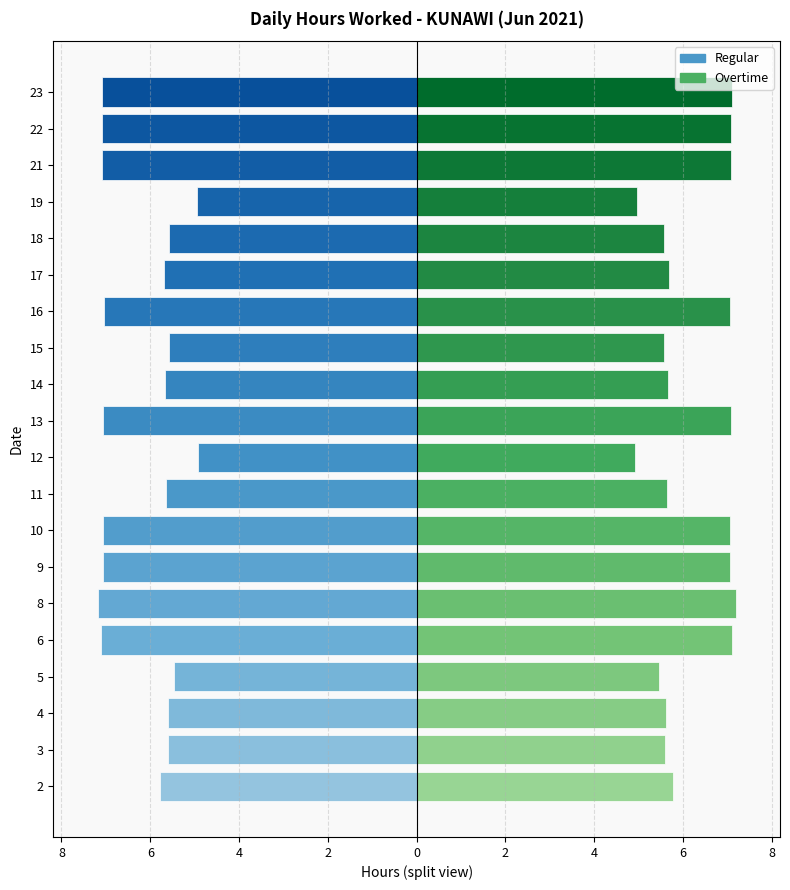

Rank the series by their average value, from lowest to highest.

Regular, Overtime